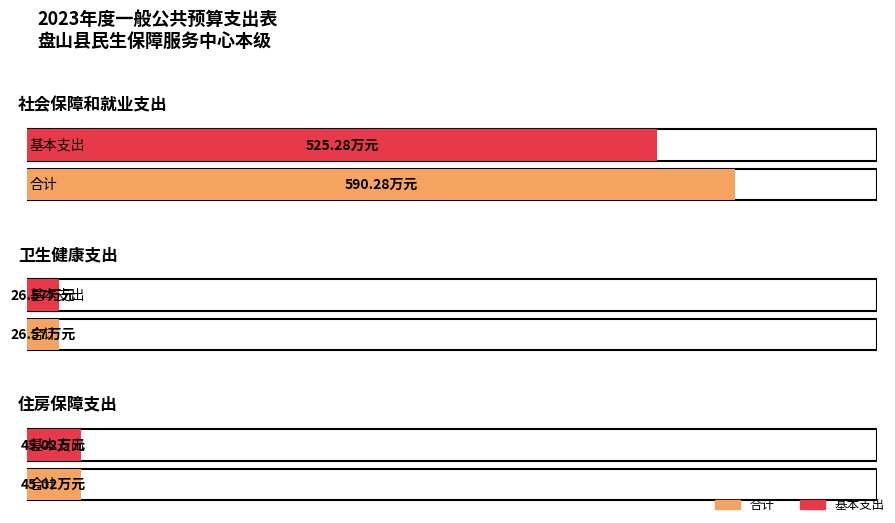

List the series in order of their overall mean, lowest first.

基本支出, 合计